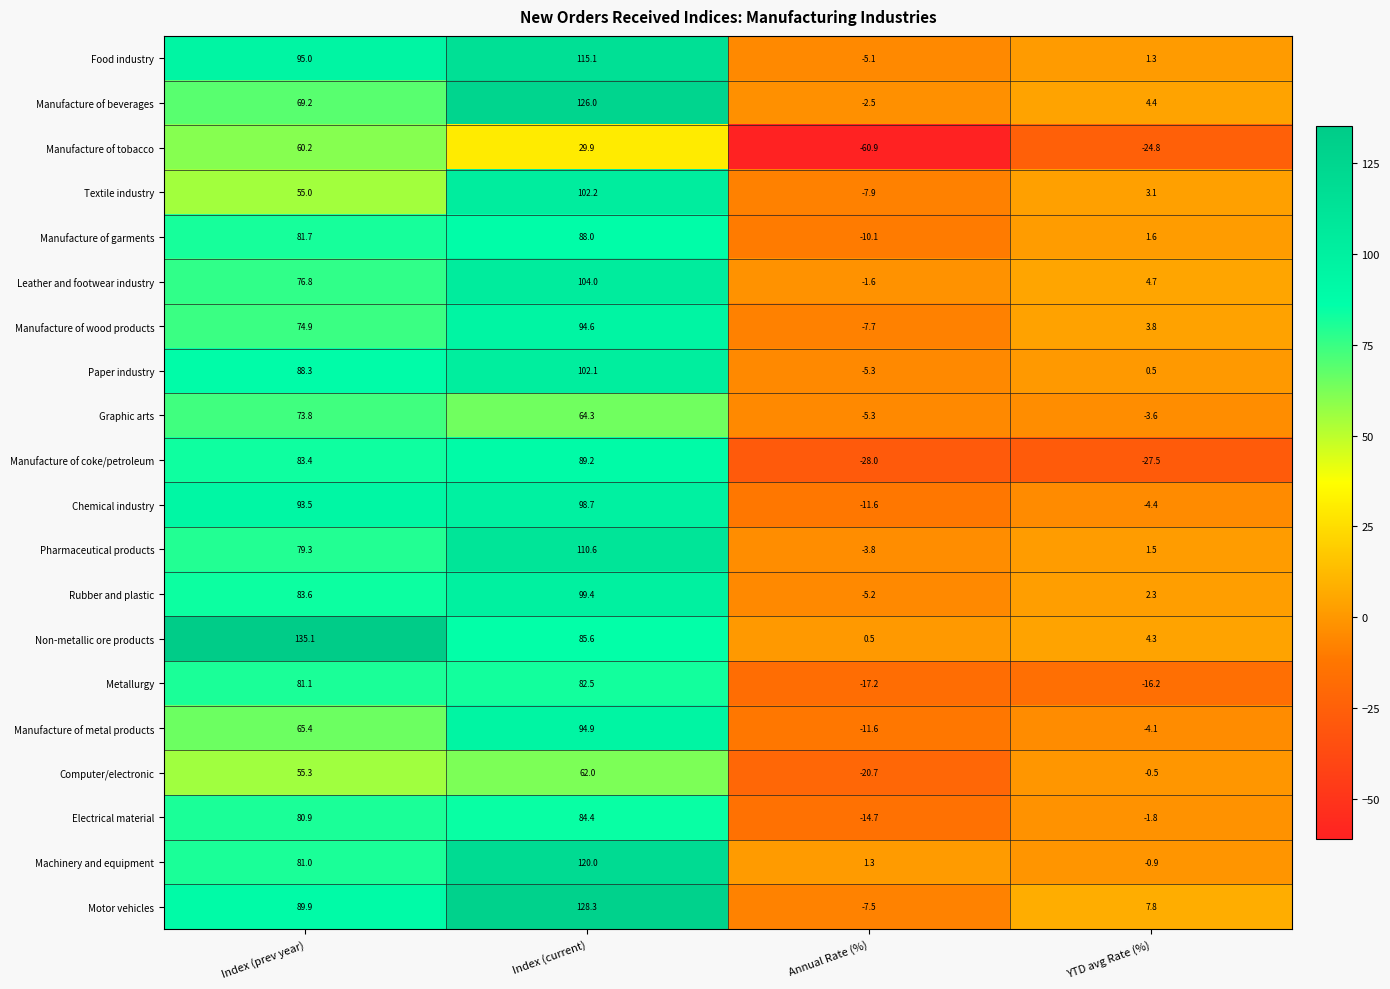

True or false: Chemical industry has a value of 22.3 at Index (current).

False